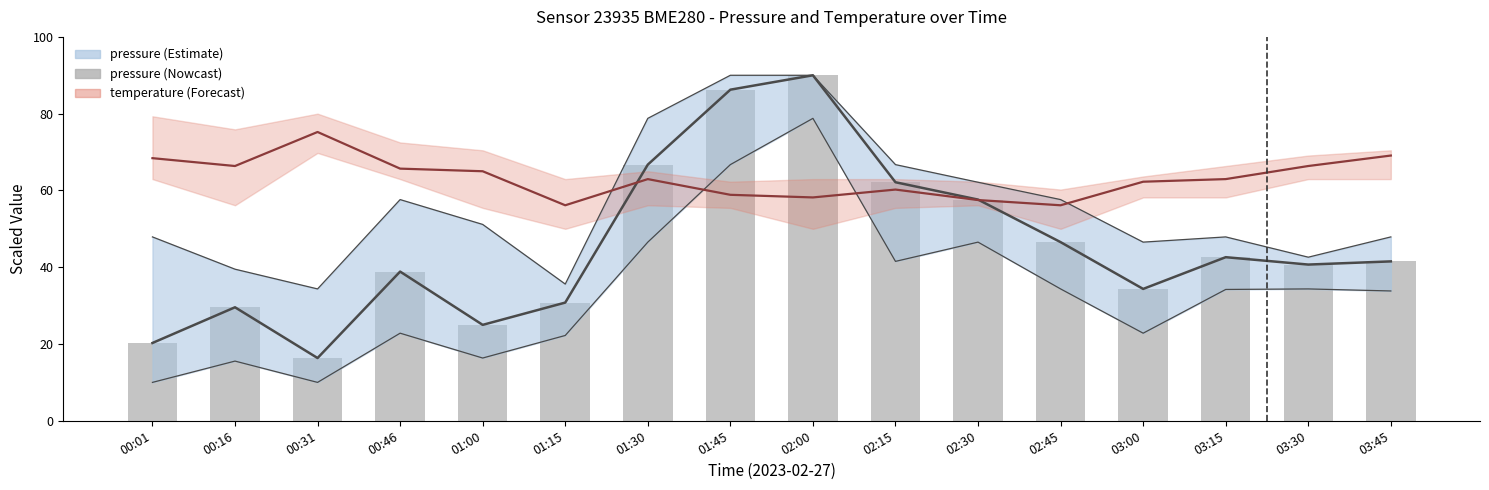

At which category does the chart reach its peak across all series?

02:00